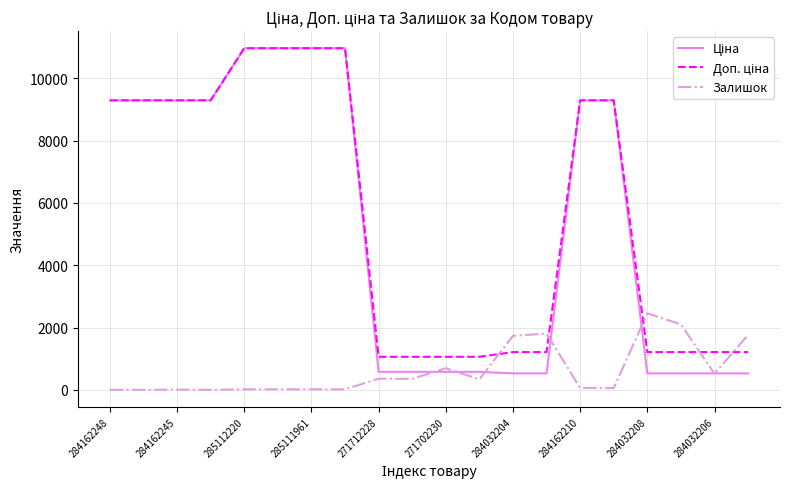

What is the greatest value displayed?

10964.4